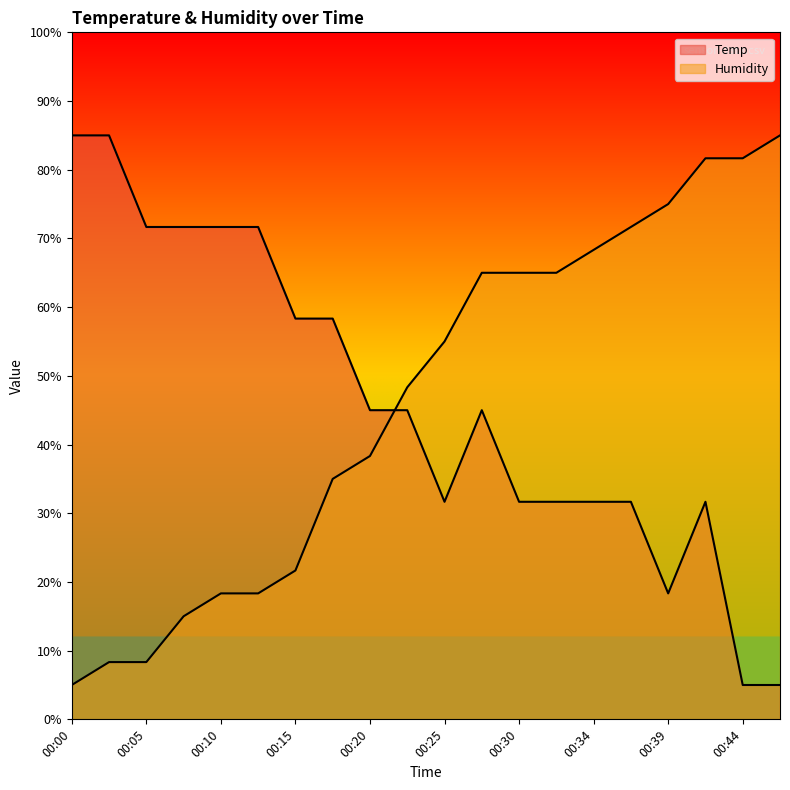

At how many categories does at least one series exceed 67?

12